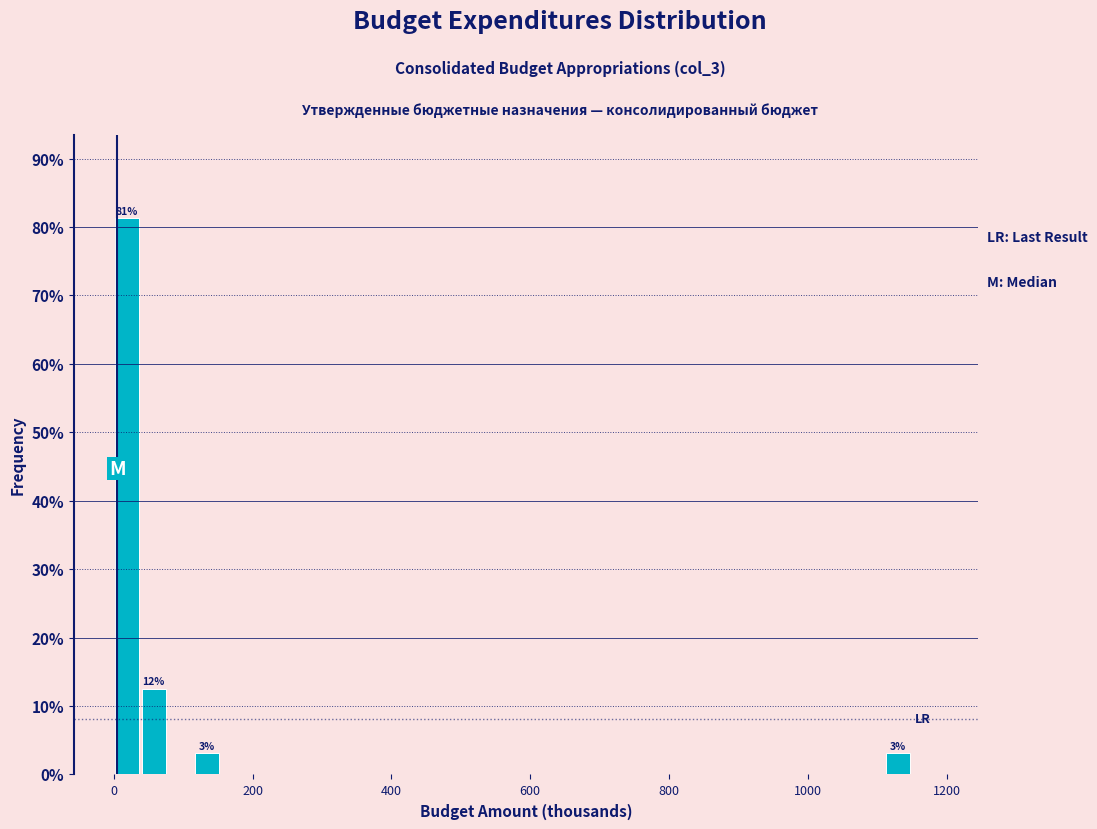

Read against the x-axis, roughly where is the centre of the tallest bar?

20